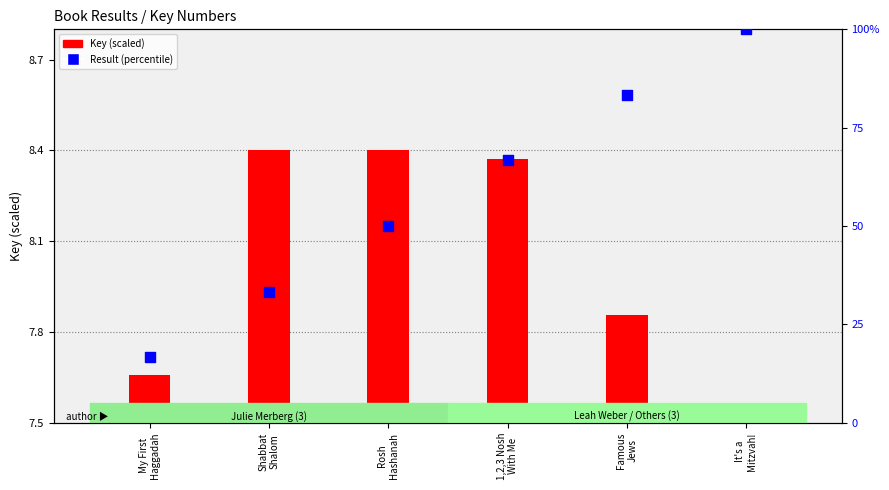

Is the value of Result (percentile) at Shabbat
Shalom greater than the value of Key (scaled) at Rosh
Hashanah?

Yes